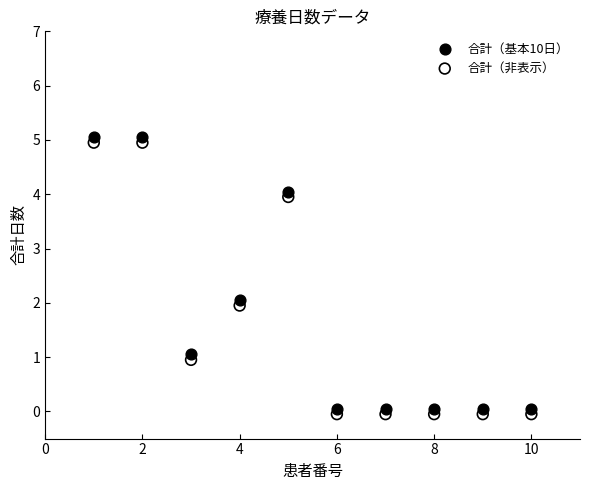

Across all data points, what is the range of Y values (max minus min)?

5.1